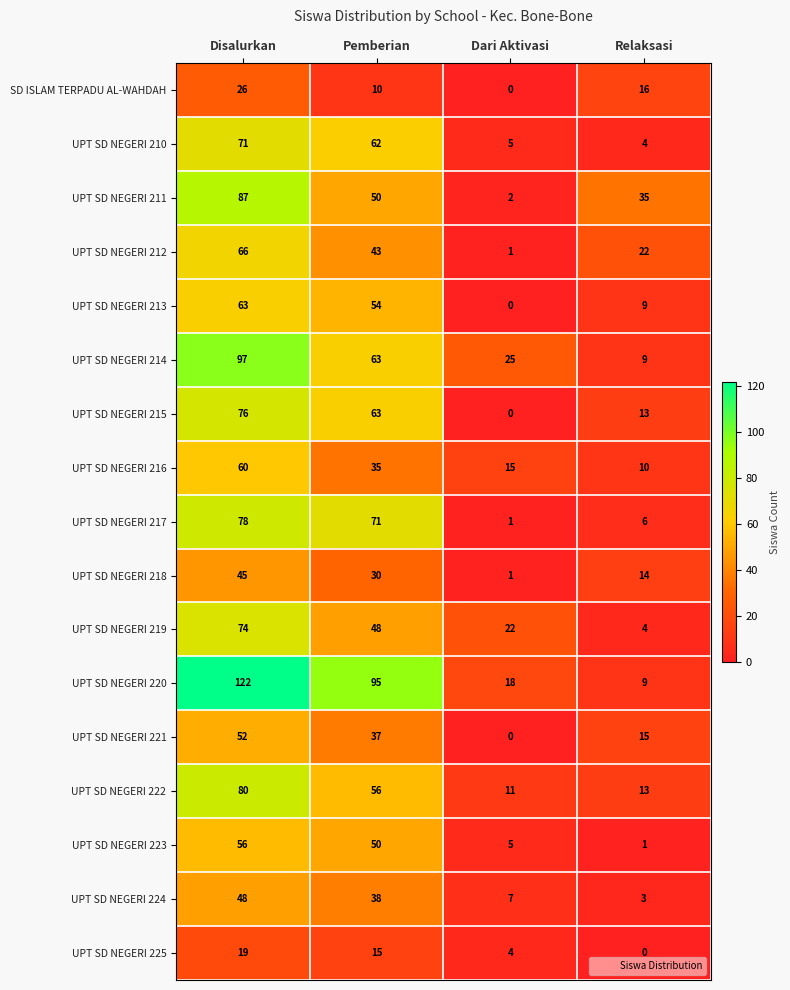

How many series are shown in this chart?

17